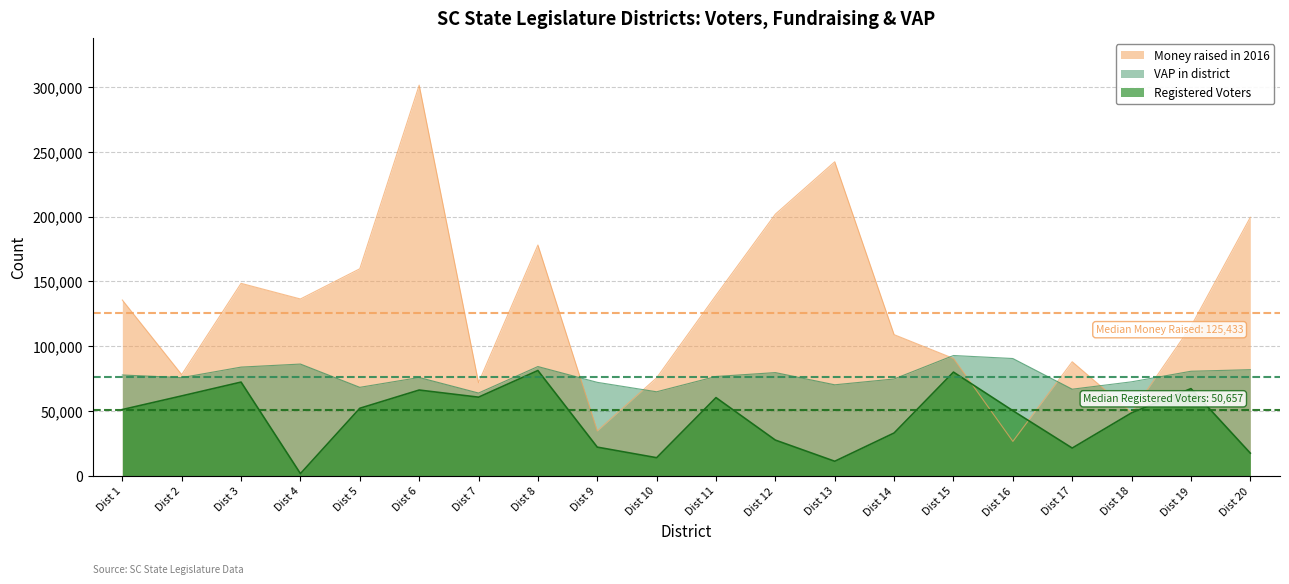

Between Dist 5 and Dist 7, which series saw the biggest shift?

Money raised in 2016